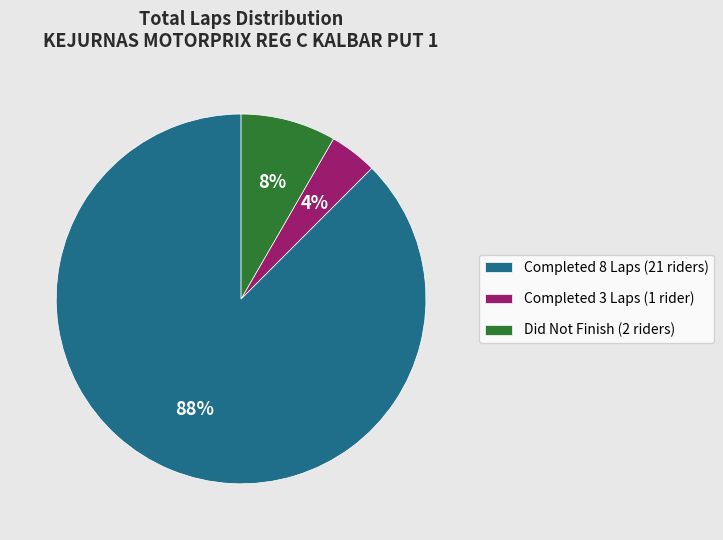

To the nearest percent, what portion does Completed 3 Laps (1 rider) represent?

4%